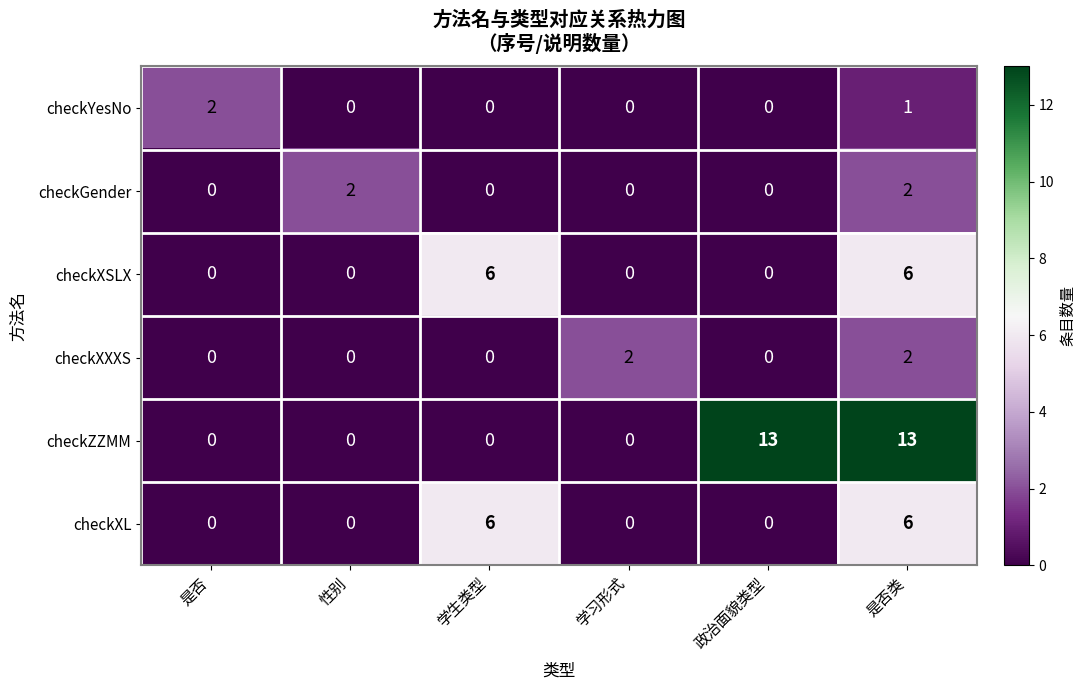

What is the difference between the highest and lowest values at 是否类?

12